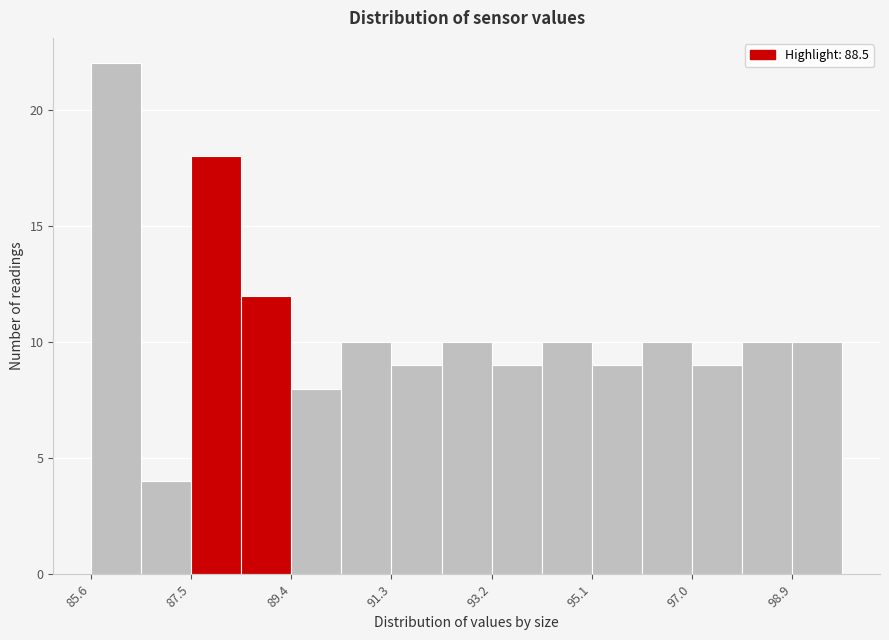

Reading left to right, transcribe this chart: for each bar, give the range it covers on the x-axis and its height. Neither the bar edges nor the heights are printed on the chart, so give them approximately, as read against the axes.

85.6 to 86.6: 22
86.6 to 87.6: 4
87.6 to 88.4: 18
88.4 to 89.4: 12
89.4 to 90.4: 8
90.4 to 91.4: 10
91.4 to 92.2: 9
92.2 to 93.2: 10
93.2 to 94.2: 9
94.2 to 95.2: 10
95.2 to 96.0: 9
96.0 to 97.0: 10
97.0 to 98.0: 9
98.0 to 99.0: 10
99.0 to 100.0: 10